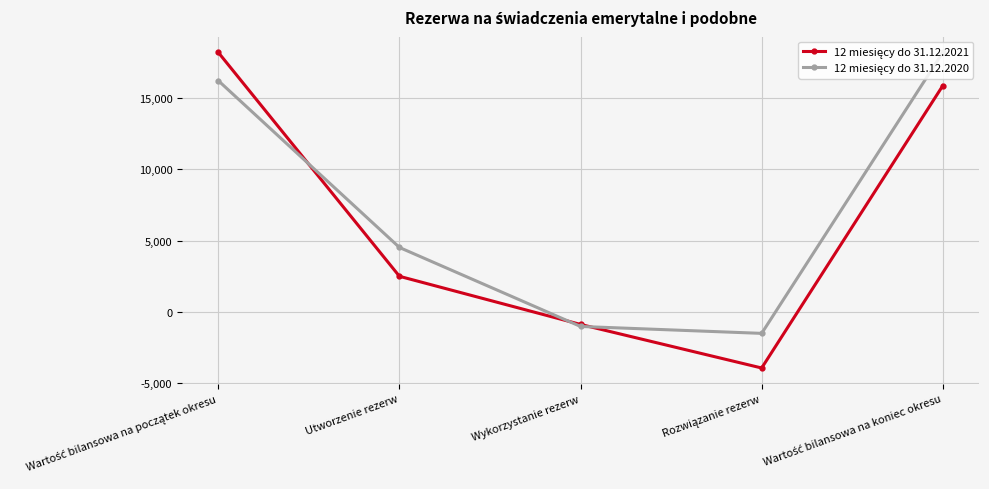

What is the minimum value shown in the chart?

-3938